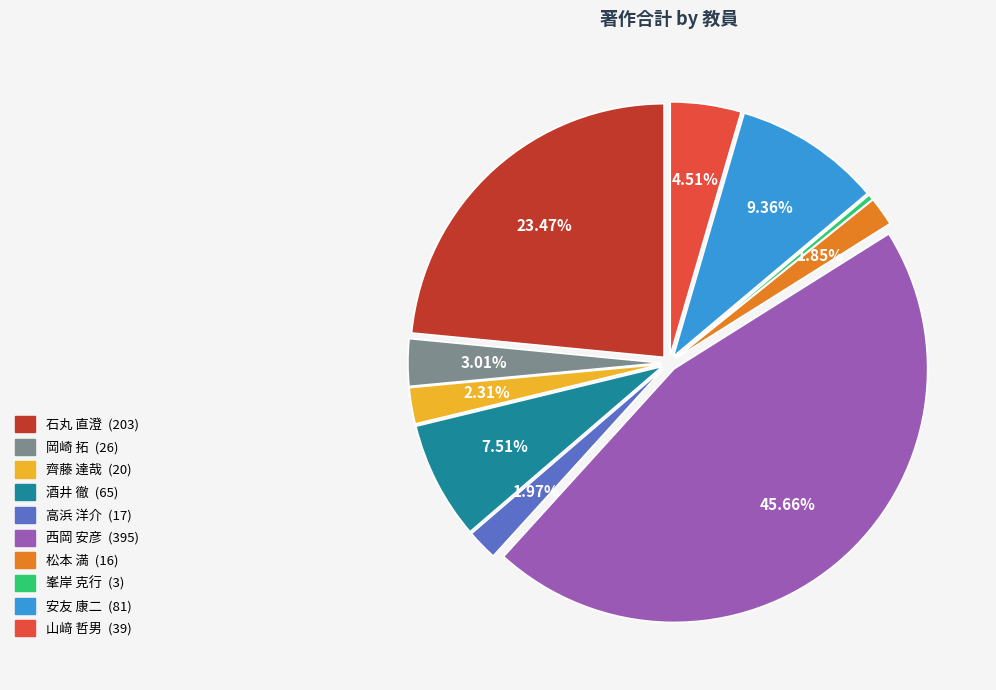

True or false: 石丸 直澄 accounts for 10% of the total.

False